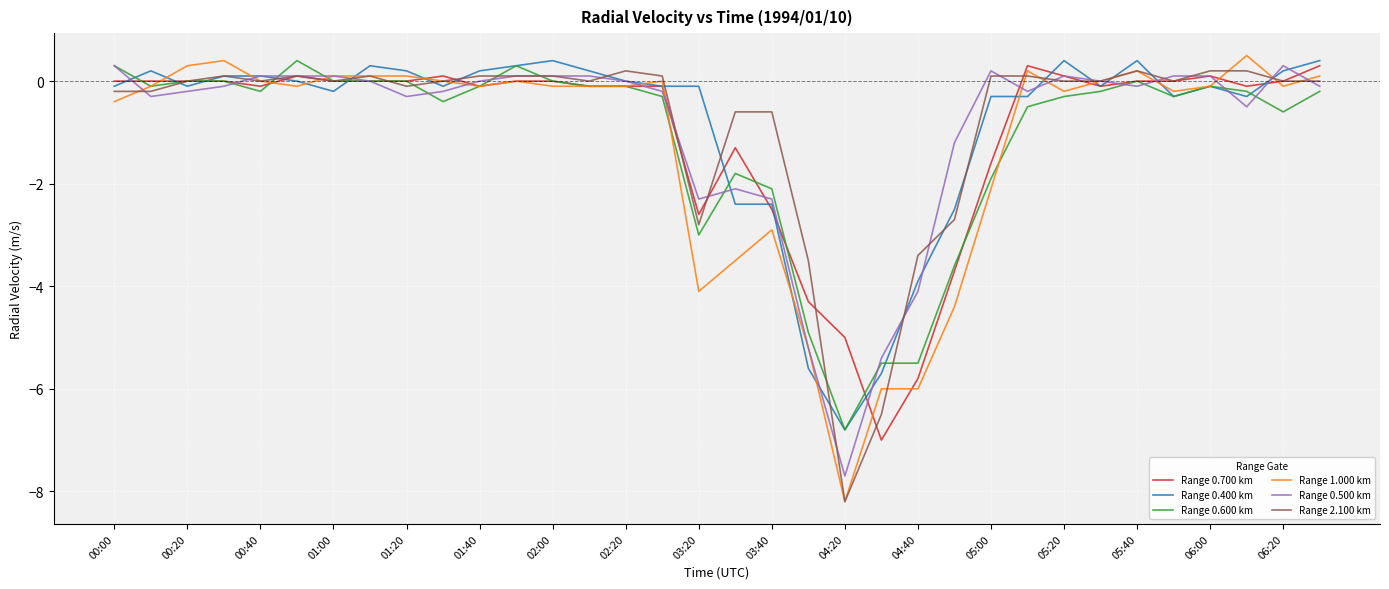

Which series has the largest range (max minus min)?

Range 1.000 km